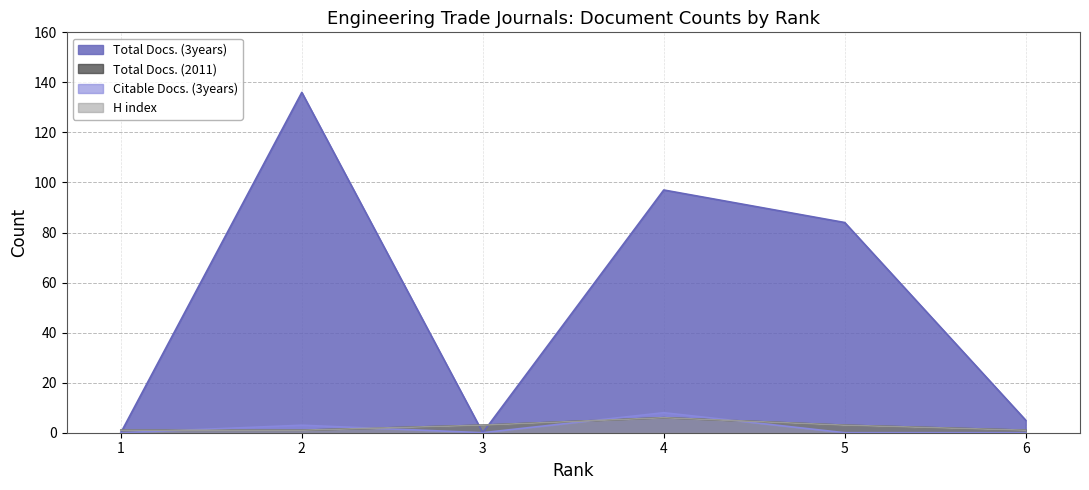

At which category is the sum across all series the highest?

2